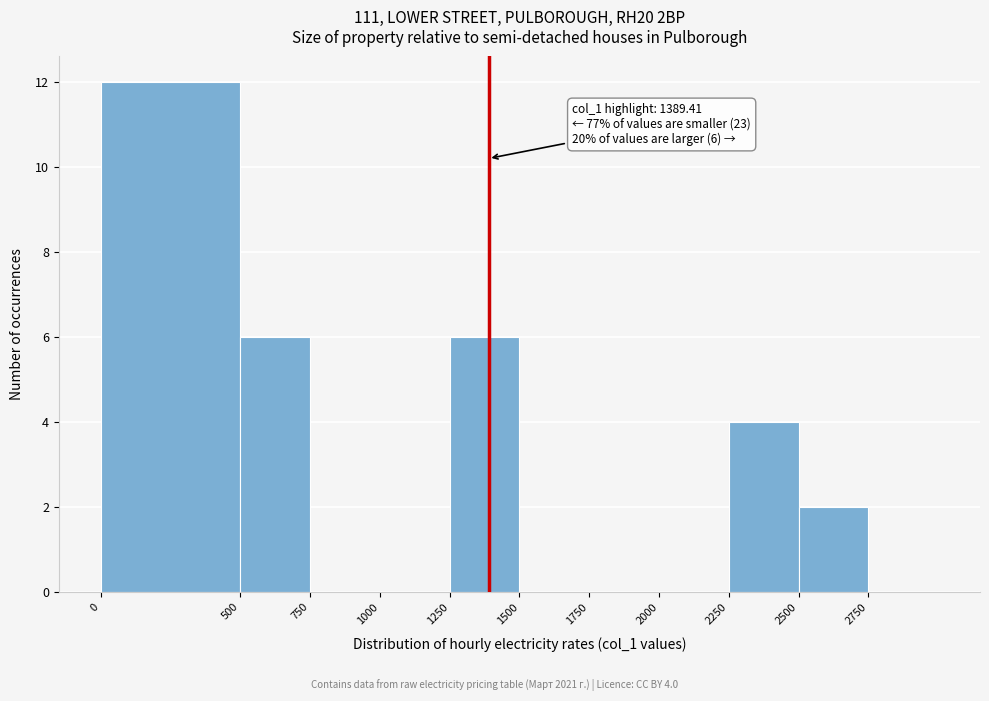

Which range on the x-axis has the tallest bar?

0 to 500